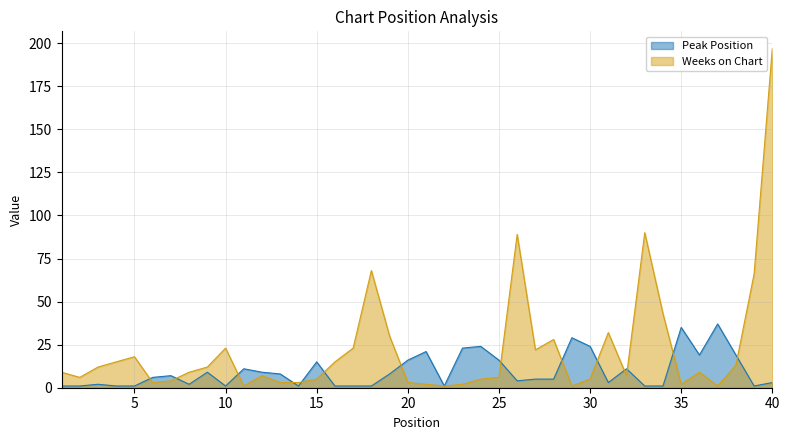

How many times do Weeks on Chart and Peak Position cross each other?

14